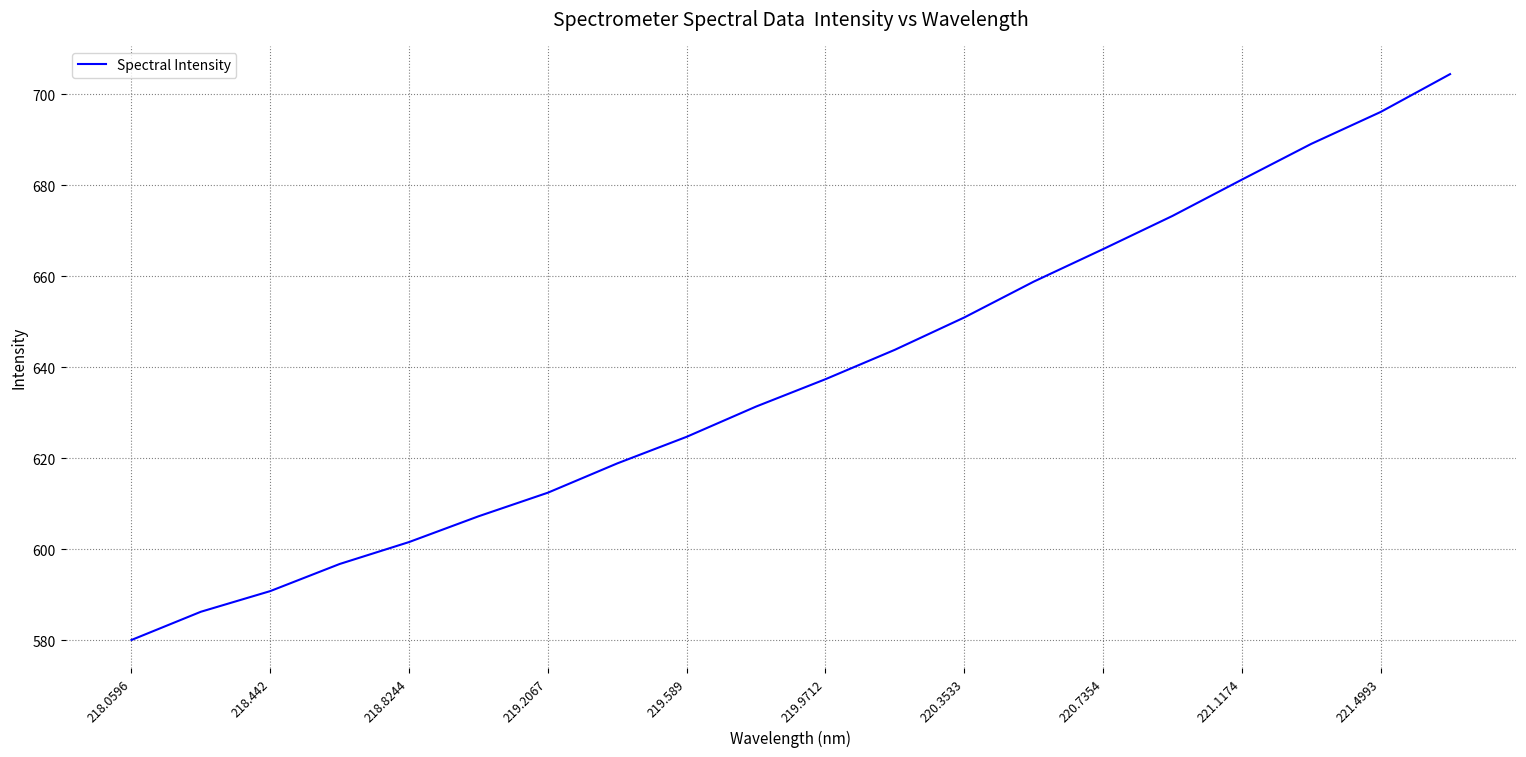

What is the difference between the maximum and minimum values?

124.4